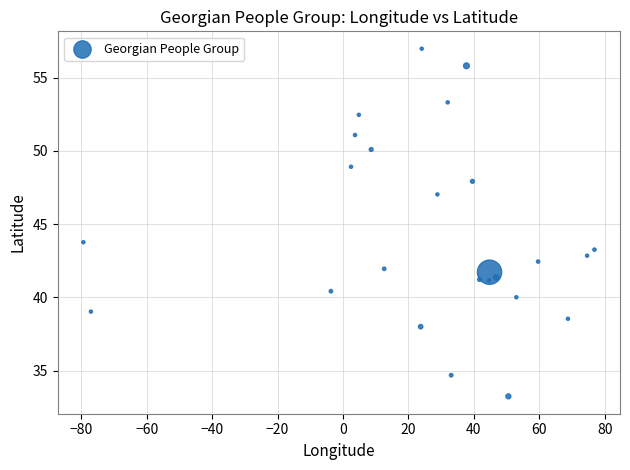

What is the range of Y values (max minus min)?

23.7